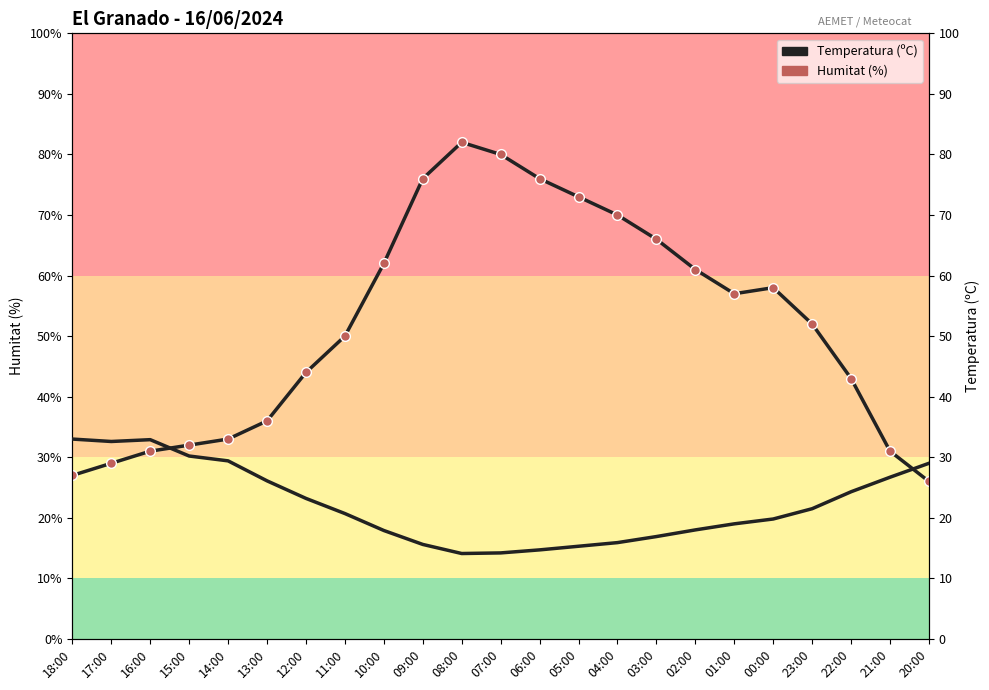

What is the value of the Humitat (%) point at the 15th from the left?

70.0